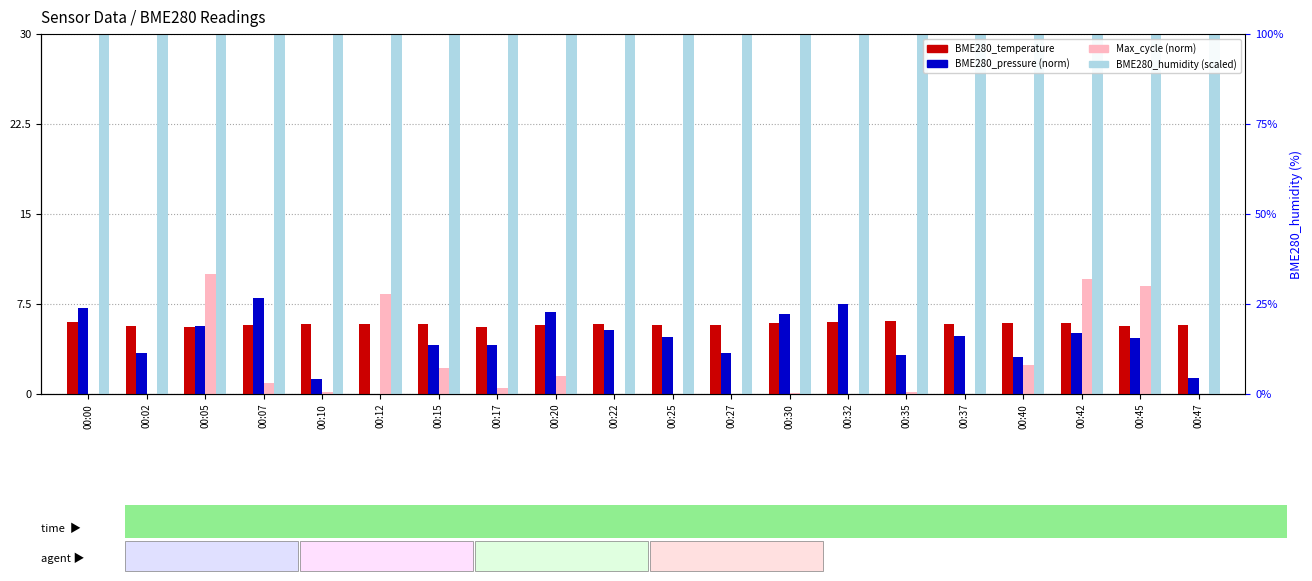

Rank the series at 00:30 from highest to lowest value.

BME280_humidity (scaled), BME280_pressure (norm), BME280_temperature, Max_cycle (norm)